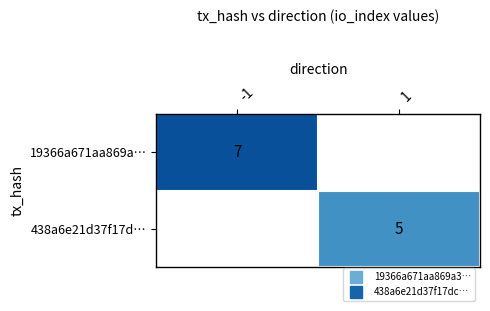

Rank the categories by 19366a671aa869a… value from highest to lowest.

-1, 1